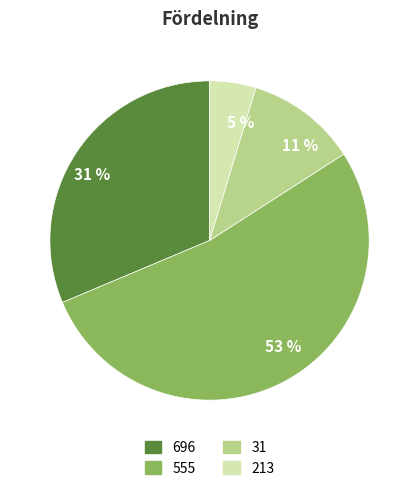

Which category has the smallest portion of the pie?

5 %